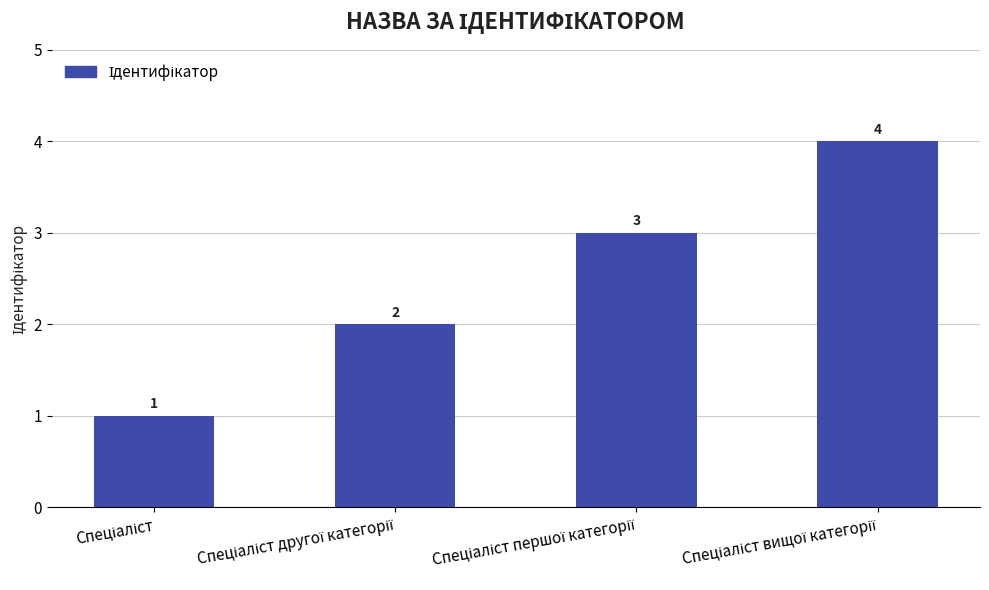

What is the maximum value shown in the chart?

4